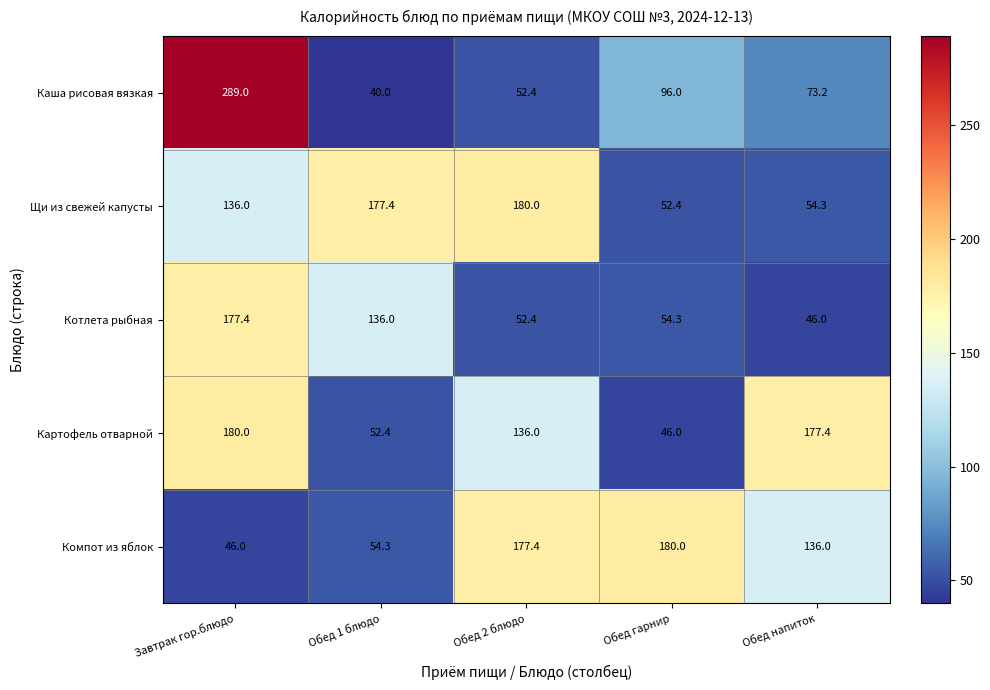

Which series changed the most between Обед 1 блюдо and Обед 2 блюдо?

Компот из яблок